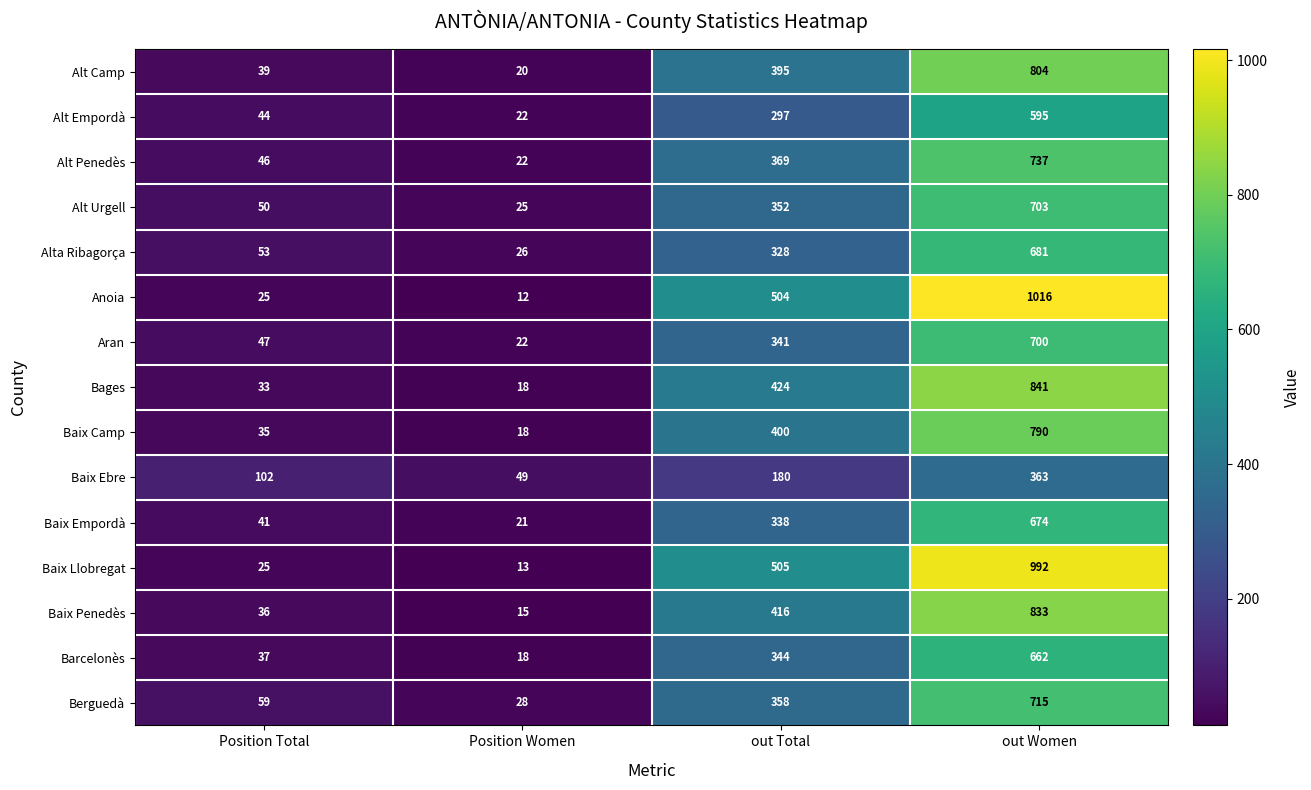

What is the total value across all series at Position Women?

329